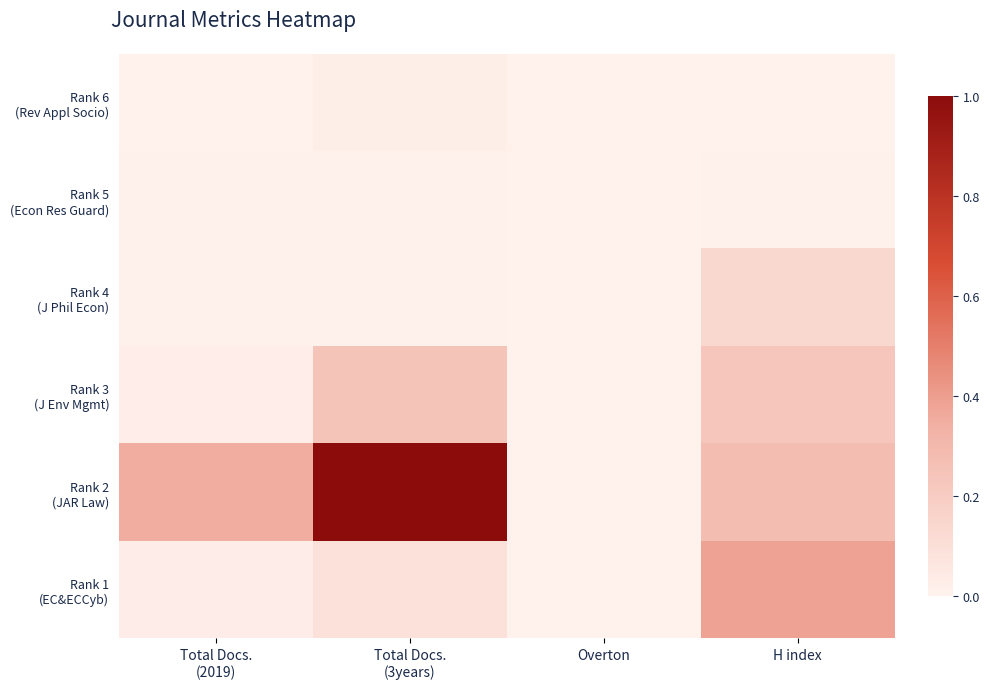

At which label does Rank 4 (J Phil Econ) reach its minimum?

Overton